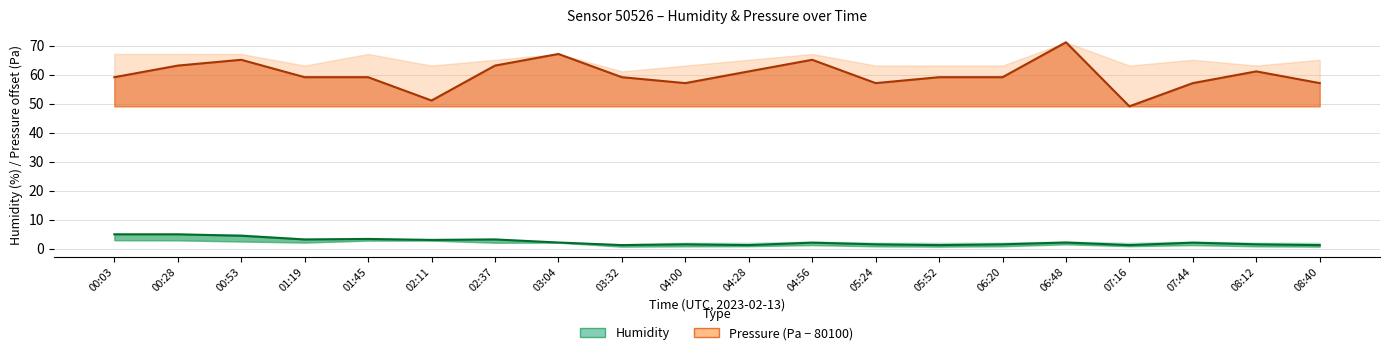

What is the approximate value of Pressure (offset) at 03:32?

59.1